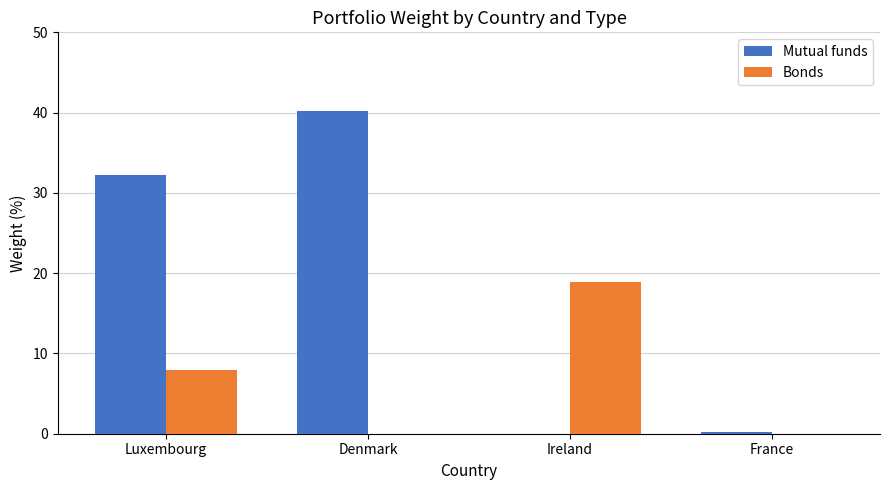

Between Denmark and France, which series saw the biggest shift?

Mutual funds